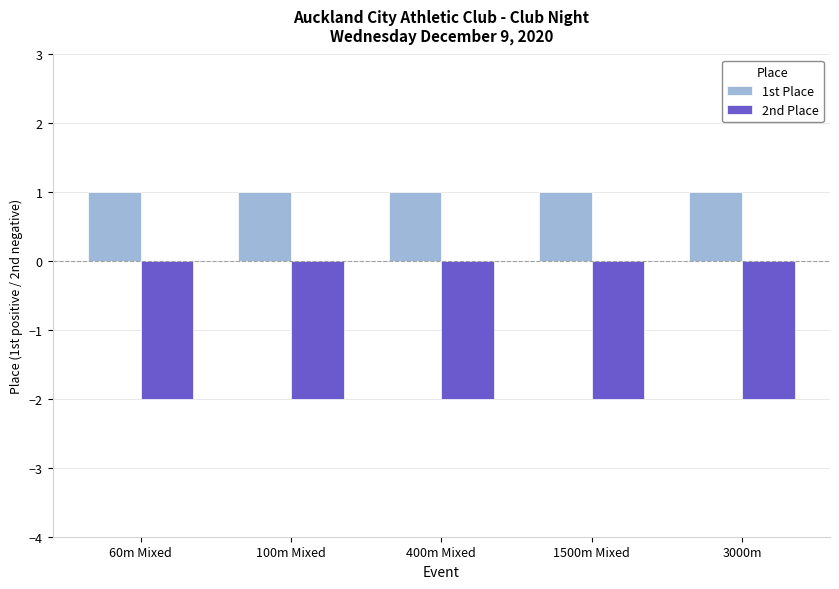

How many series are shown in this chart?

2